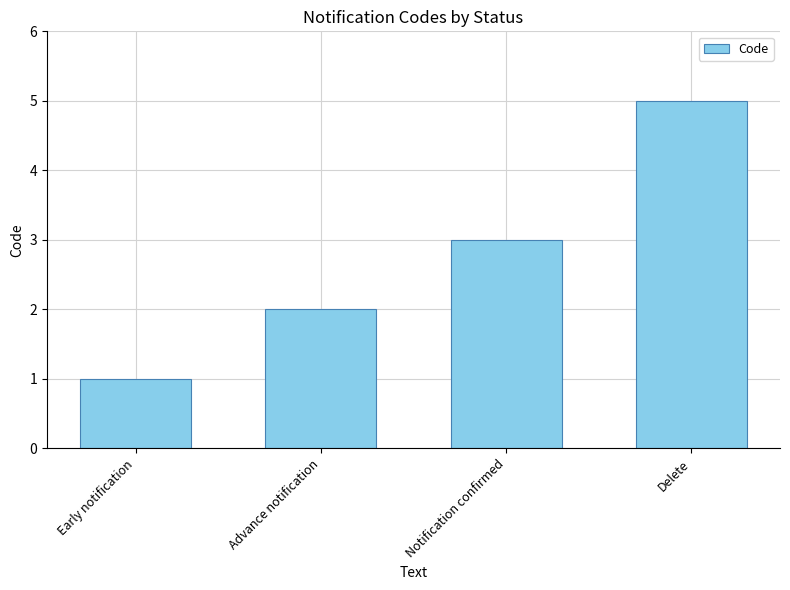

What is the smallest value displayed?

1